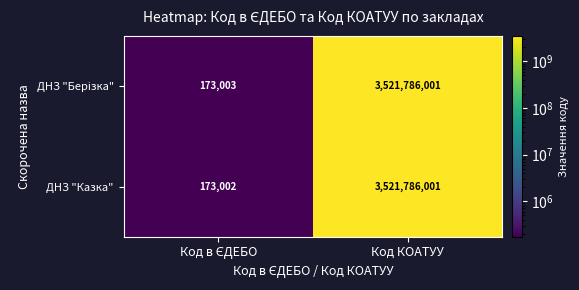

At which category is the sum across all series the highest?

Код КОАТУУ